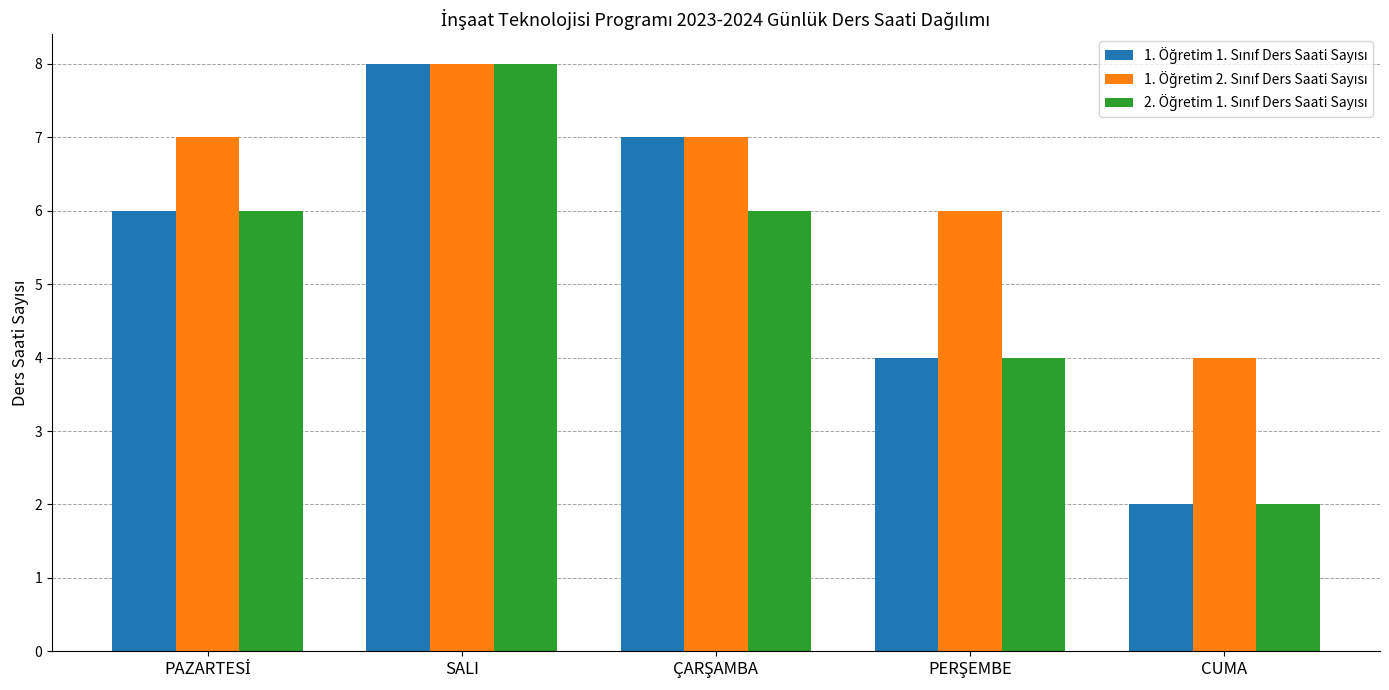

How many groups of bars are there?

5